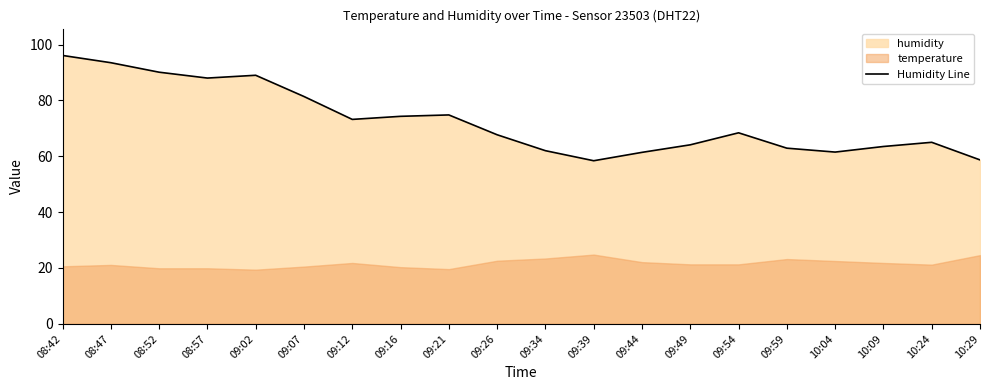

At which label is the value closest to 77?

09:21